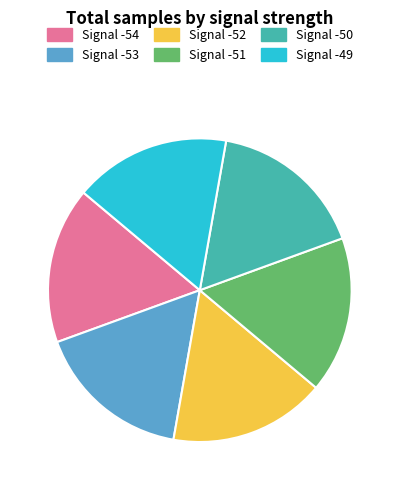

How many slices are in this pie chart?

6